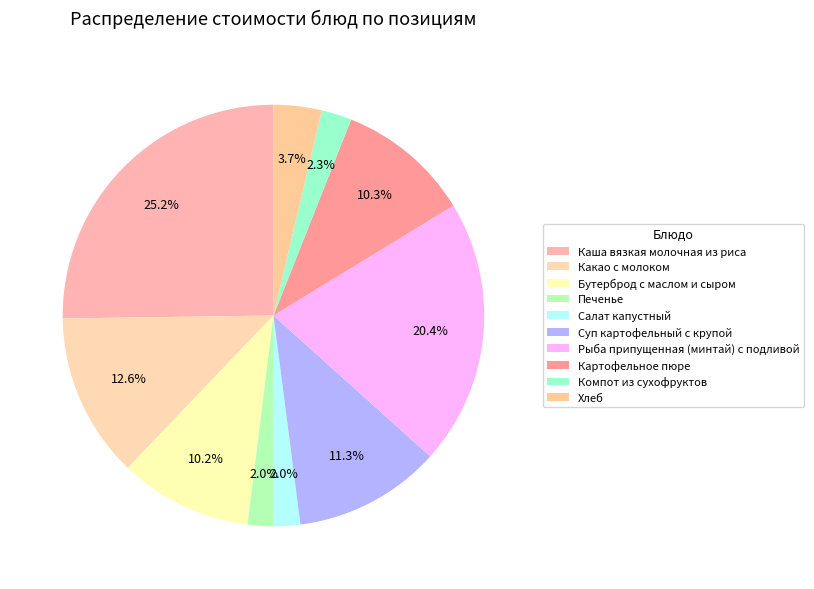

Count the number of slices in the pie.

10